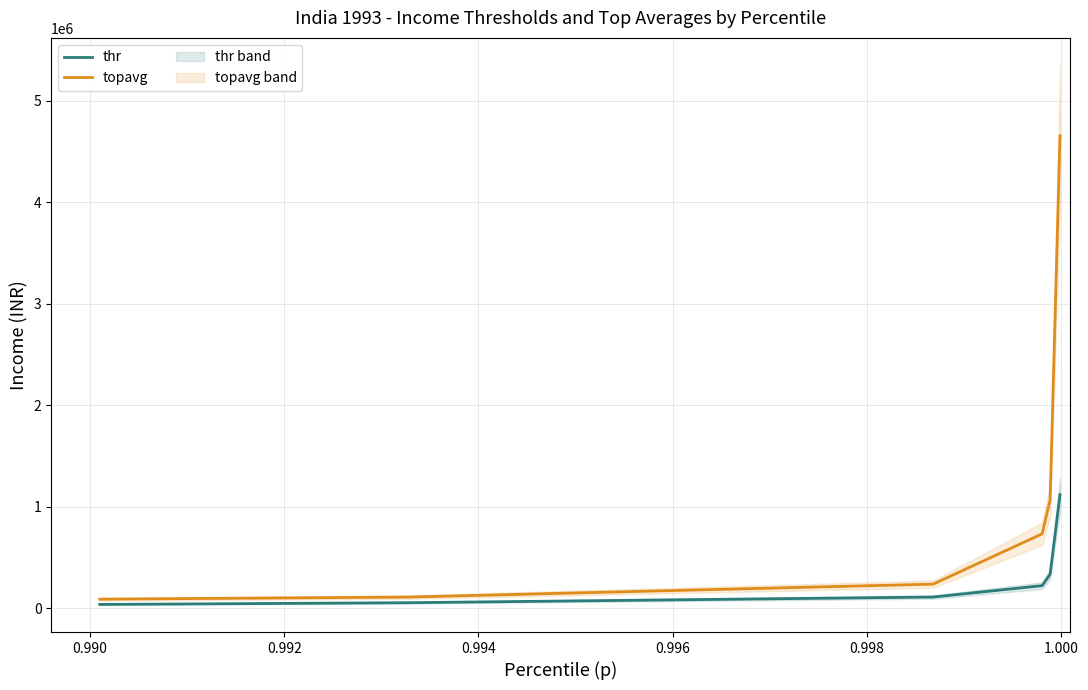

What is the smallest value displayed?

39200.0